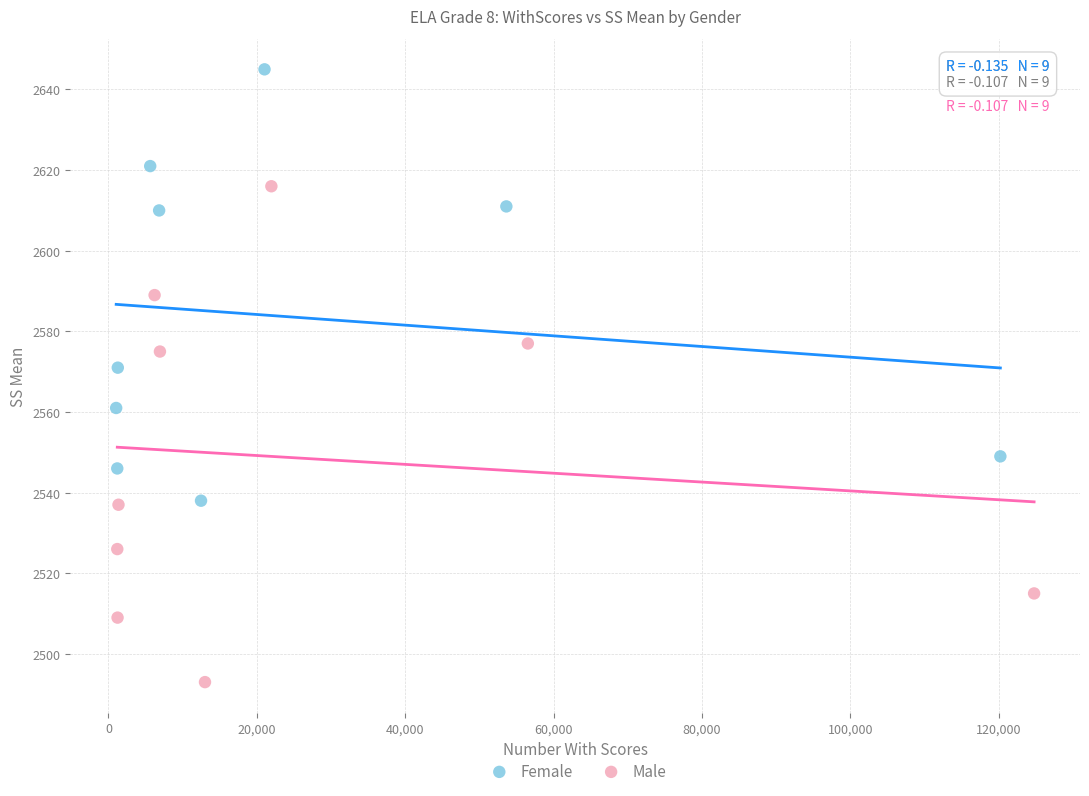

Which series reaches the minimum Y coordinate?

Male